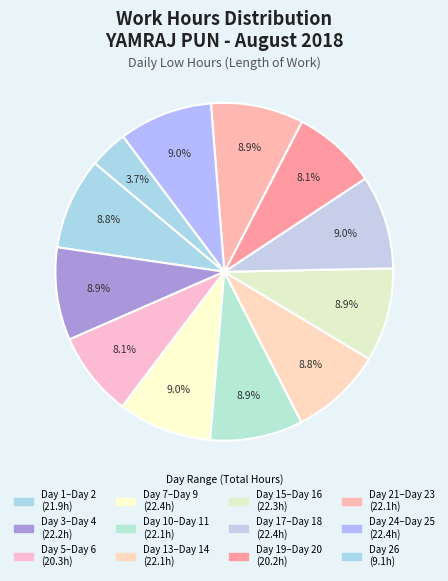

Is there any slice that represents more than half of the pie?

No